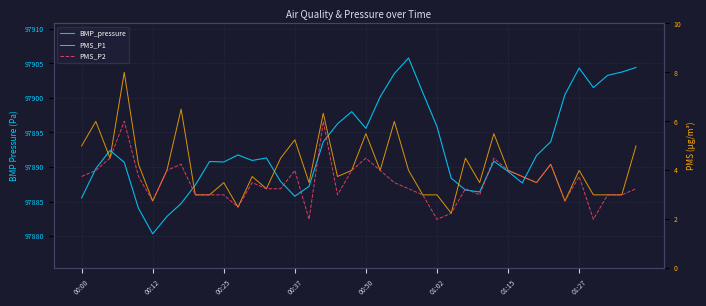

What value does the BMP_pressure series have at 13?

97891.3